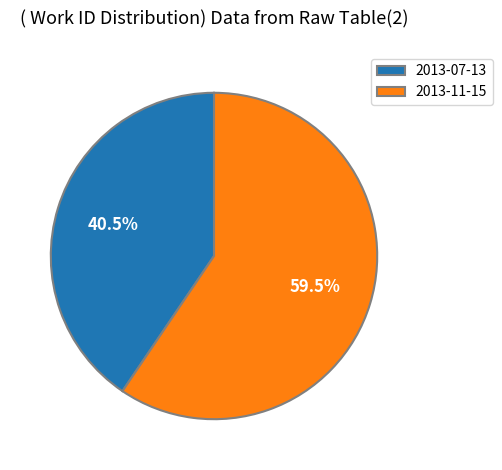

What is the ratio of the value at 2013-07-13 to the value at 2013-11-15?

0.7